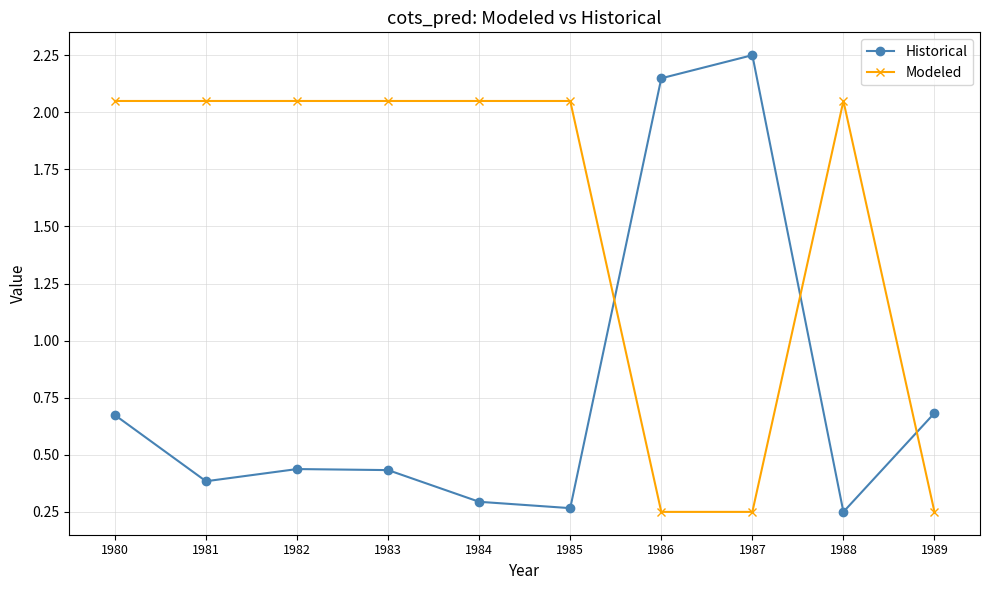

How many times do Modeled and Historical cross each other?

3